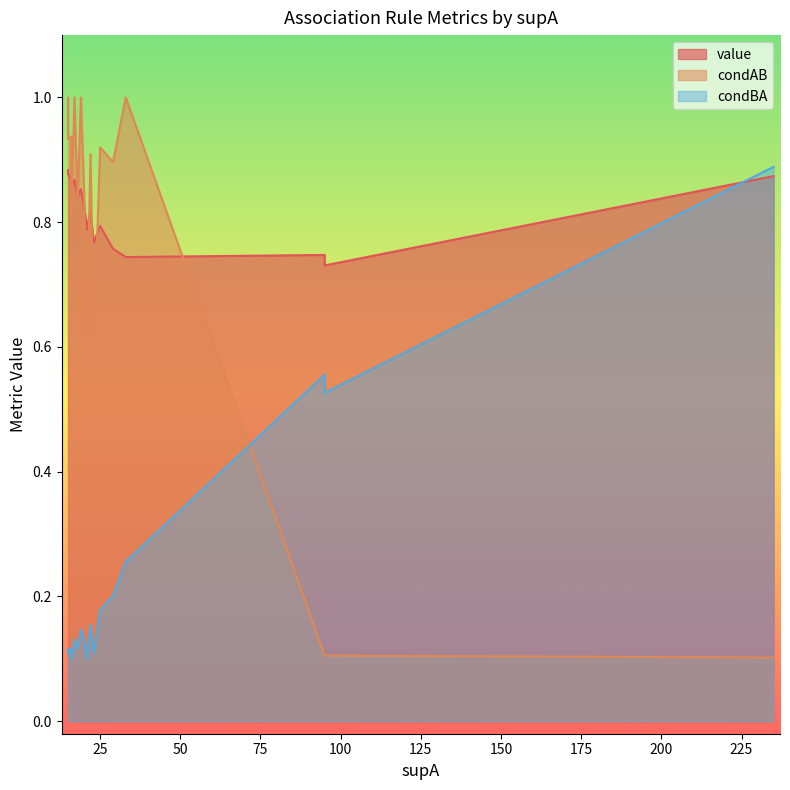

What is the lowest value of the value series?

0.7